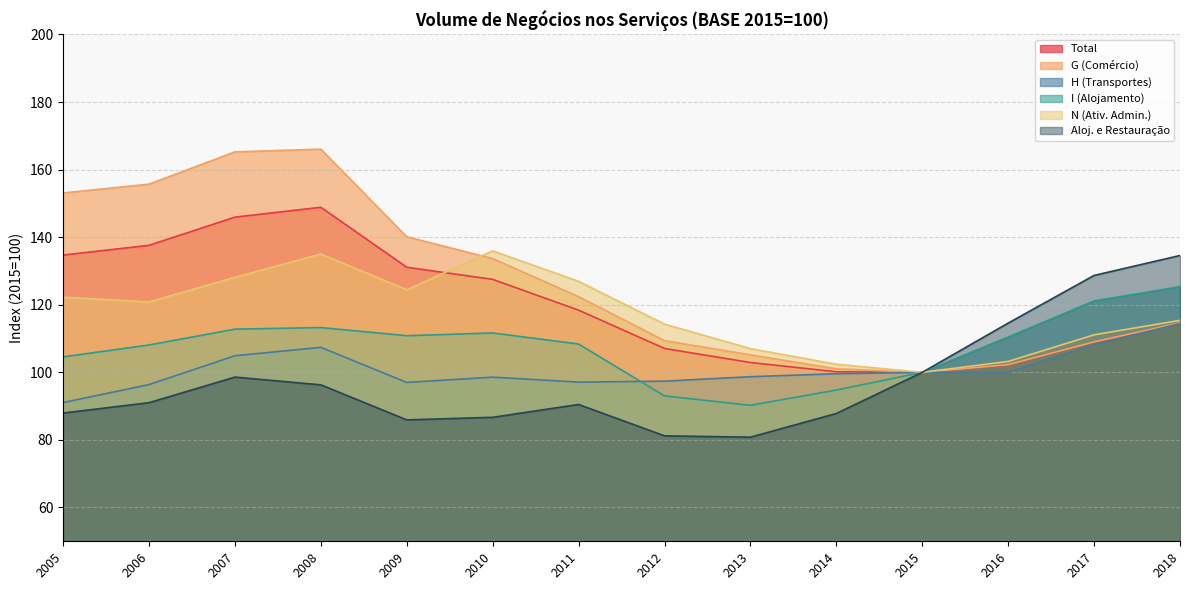

Which series changed the most between 2007 and 2016?

G (Comércio)